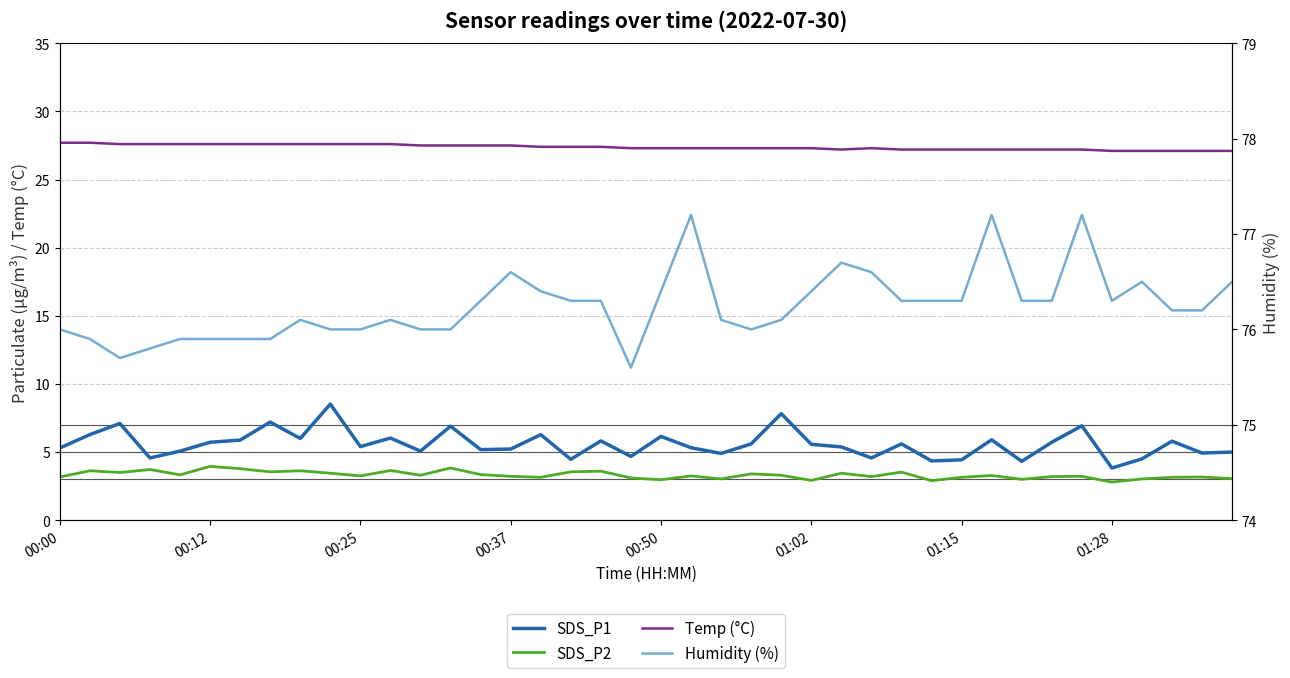

True or false: Temp (°C) and Humidity (%) intersect in this chart.

False